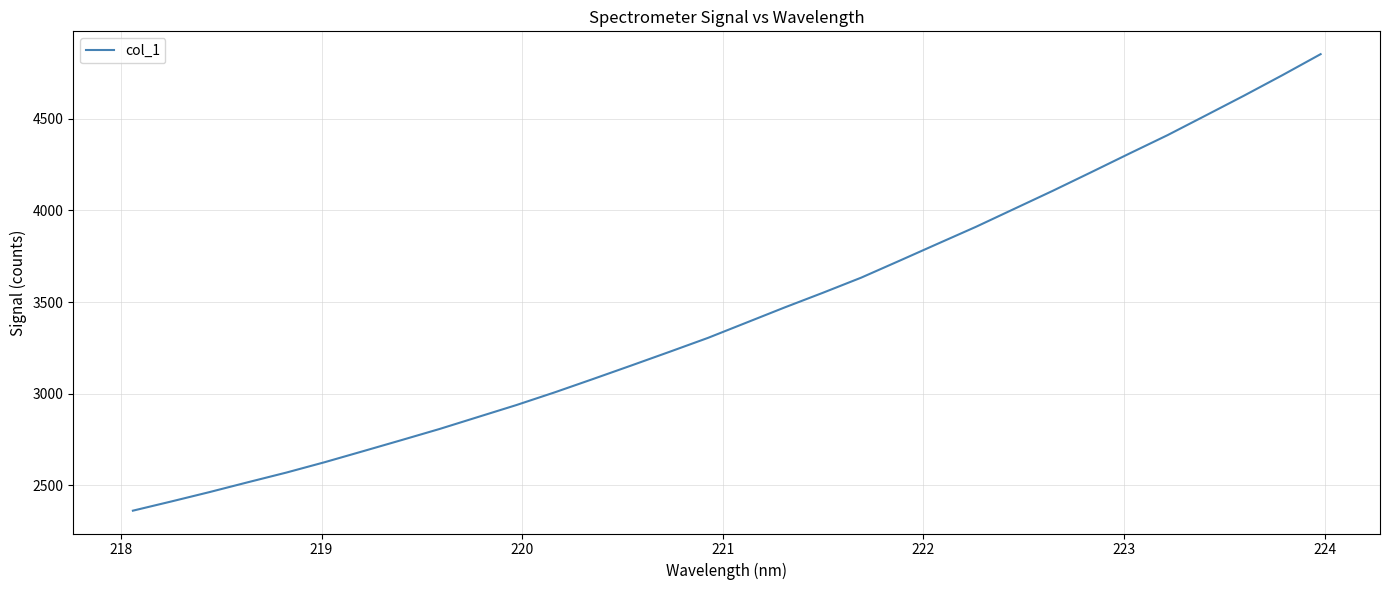

What is the difference between the maximum and minimum values?

2491.2